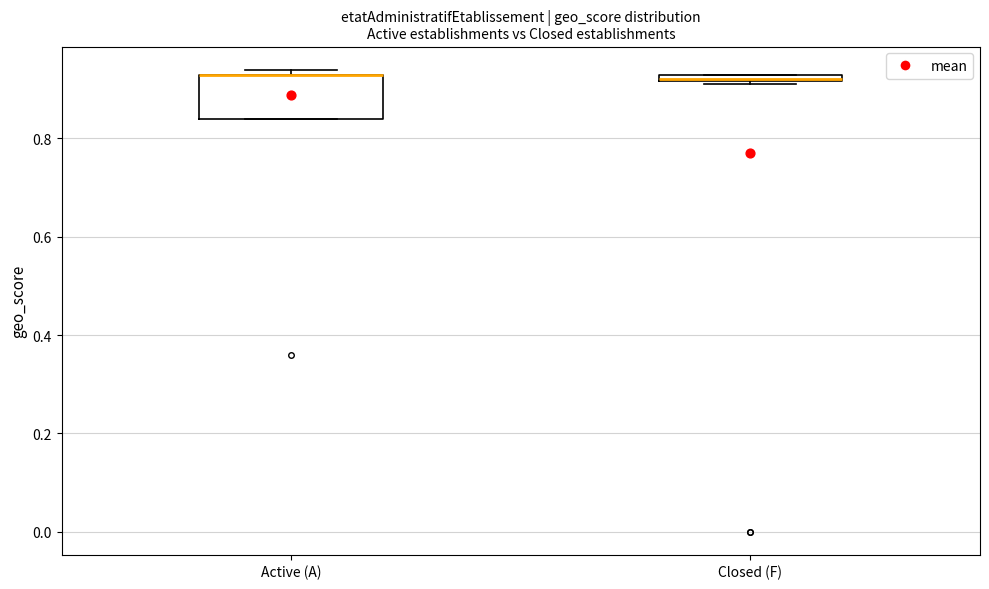

Which box is the tallest, from its lower edge to its upper edge?

Active (A)